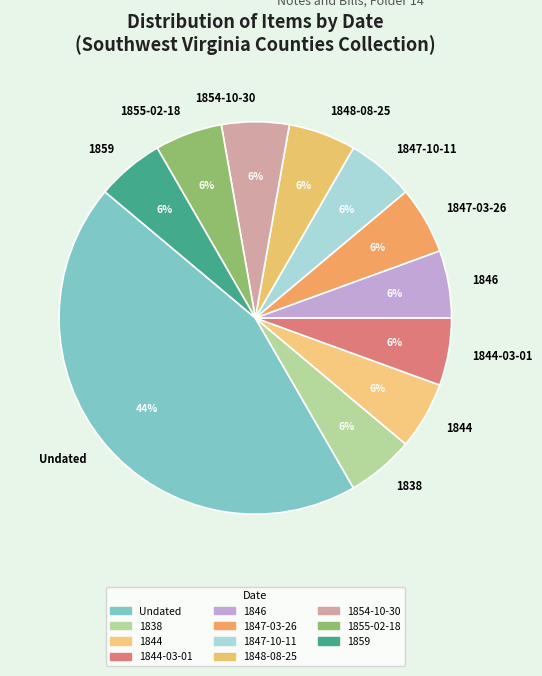

To the nearest percent, what is the average slice percentage?

9%